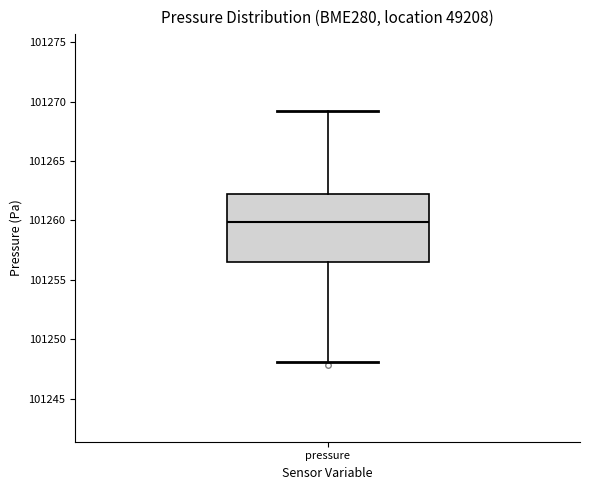

Transcribe this box plot: give where the median line is, the range the box spans, and where the two whiskers end, as read against the y-axis. The values are not printed on the chart, so give them approximately, as read against the axis.

median 101260.0, box 101256.5 to 101262.5, whiskers 101248.0 to 101269.5